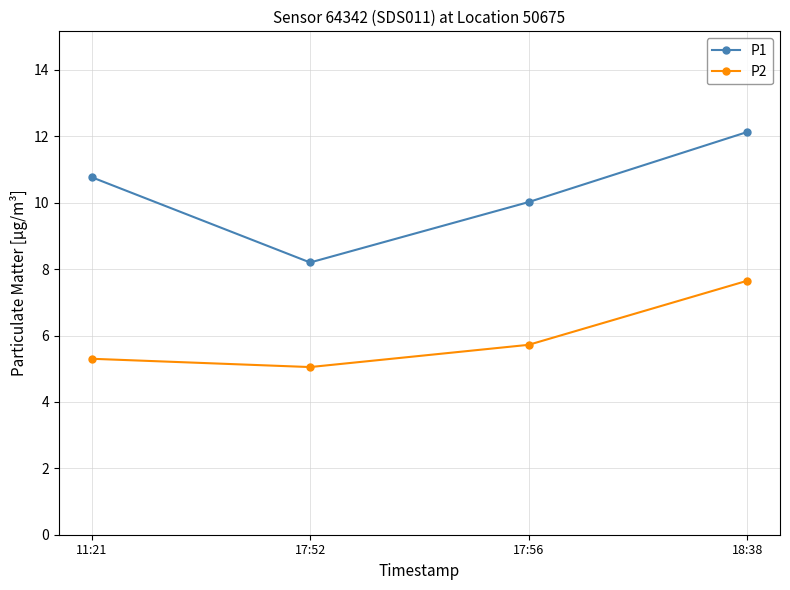

Where is the first local minimum for P2?

17:52